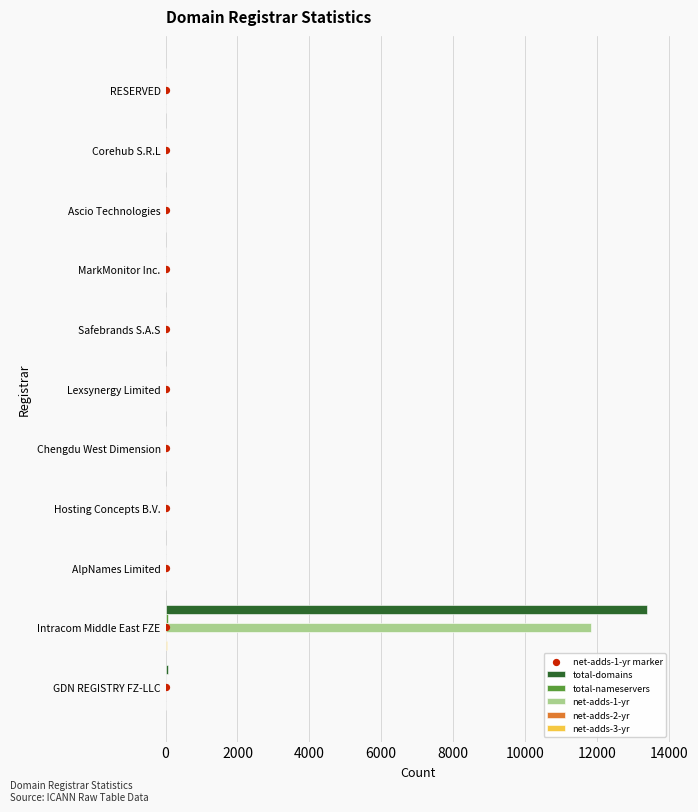

Which series has the largest total across all categories?

total-domains